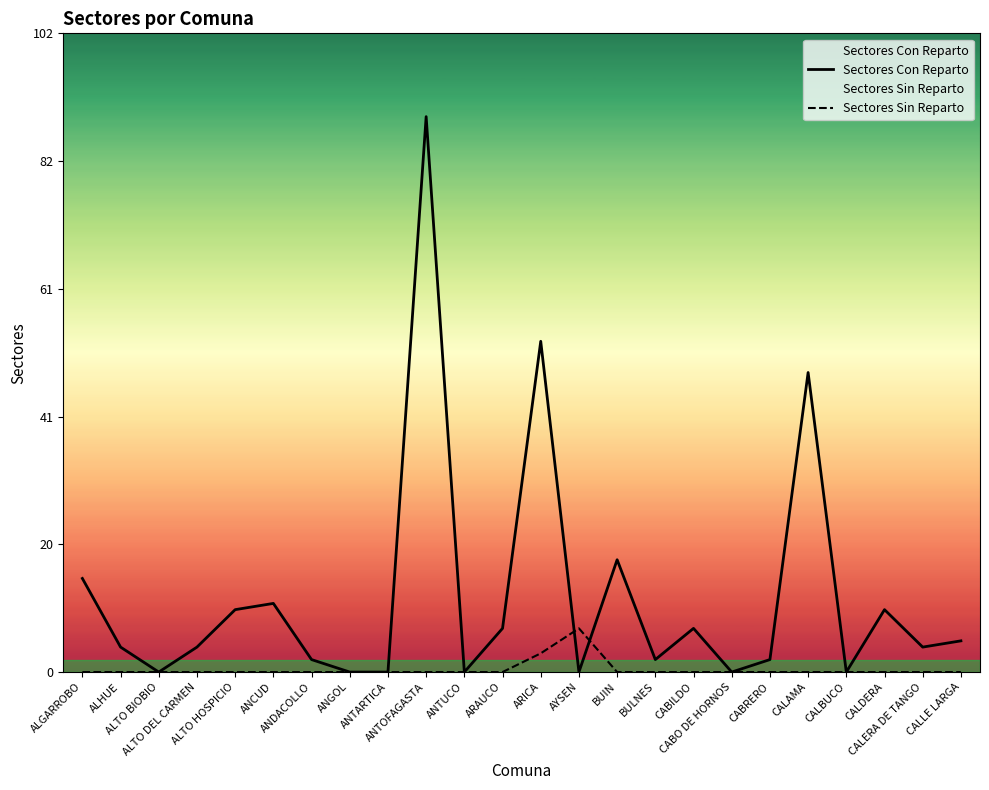

At which category does Sectores Sin Reparto reach its first local peak?

AYSEN